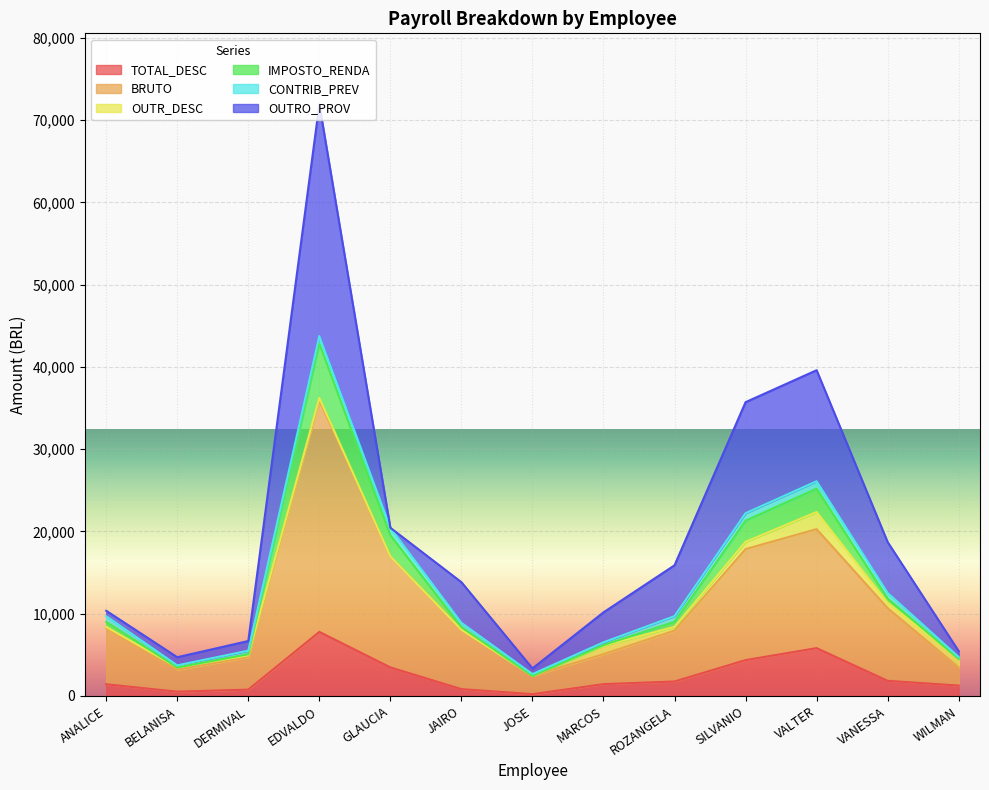

What is the highest value of the TOTAL_DESC series?

7792.0